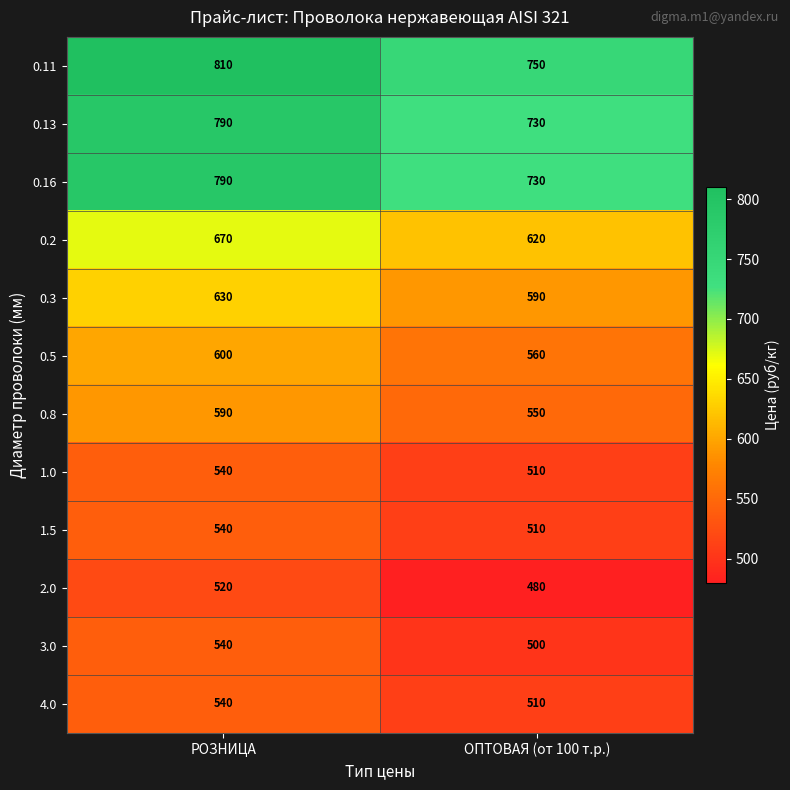

Reading right to left, extract all data points from this chart.

0.11: ОПТОВАЯ (от 100 т.р.)=750	РОЗНИЦА=810
0.13: ОПТОВАЯ (от 100 т.р.)=730	РОЗНИЦА=790
0.16: ОПТОВАЯ (от 100 т.р.)=730	РОЗНИЦА=790
0.2: ОПТОВАЯ (от 100 т.р.)=620	РОЗНИЦА=670
0.3: ОПТОВАЯ (от 100 т.р.)=590	РОЗНИЦА=630
0.5: ОПТОВАЯ (от 100 т.р.)=560	РОЗНИЦА=600
0.8: ОПТОВАЯ (от 100 т.р.)=550	РОЗНИЦА=590
1.0: ОПТОВАЯ (от 100 т.р.)=510	РОЗНИЦА=540
1.5: ОПТОВАЯ (от 100 т.р.)=510	РОЗНИЦА=540
2.0: ОПТОВАЯ (от 100 т.р.)=480	РОЗНИЦА=520
3.0: ОПТОВАЯ (от 100 т.р.)=500	РОЗНИЦА=540
4.0: ОПТОВАЯ (от 100 т.р.)=510	РОЗНИЦА=540